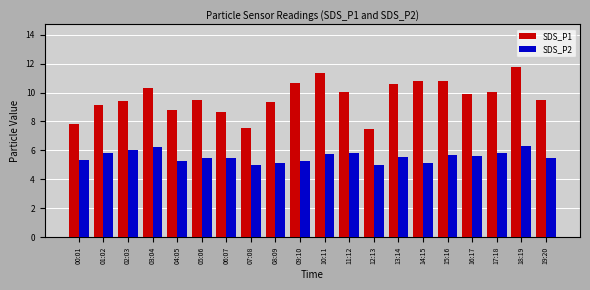

True or false: SDS_P2 has a value of 5.8 at 01:02.

True